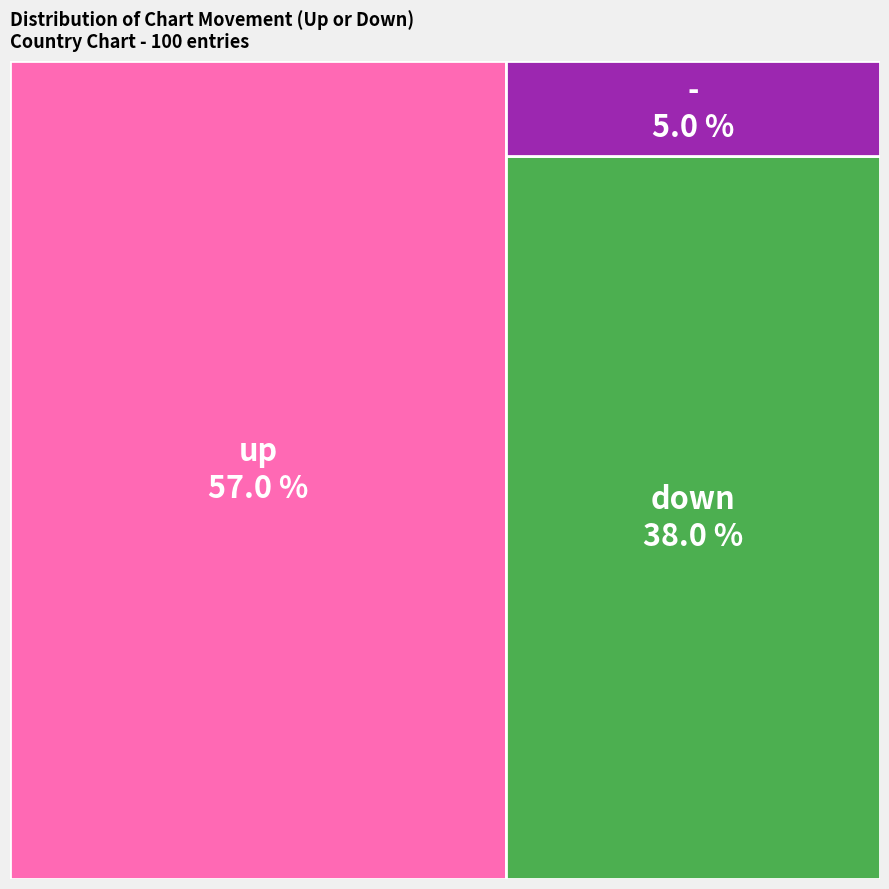

To the nearest percent, what portion does - represent?

5%